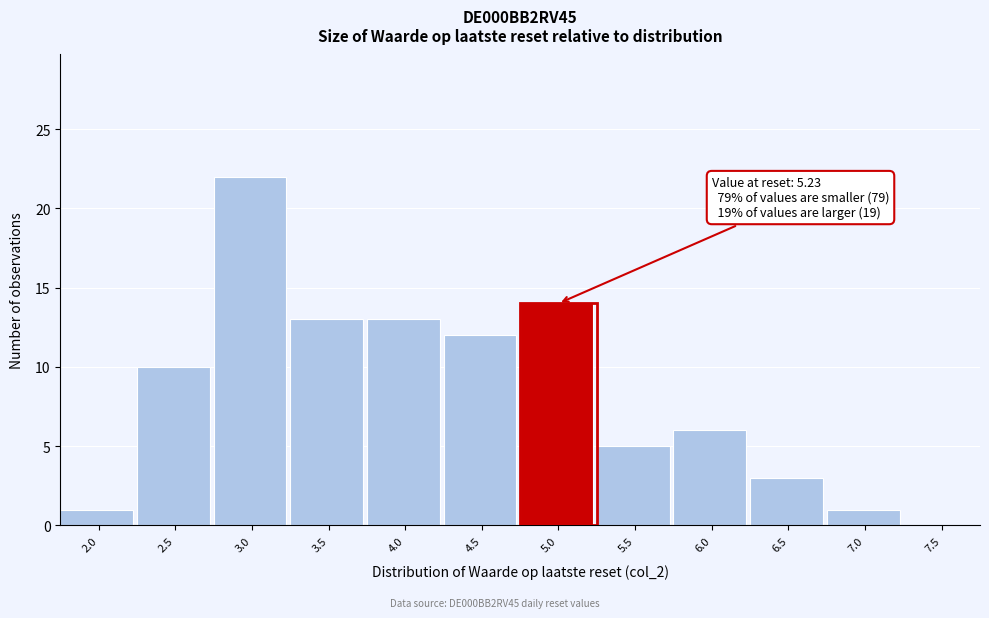

Reading right to left, what are all the values shown in this chart?

7.5=0	7.0=1	6.5=3	6.0=6	5.5=5	5.0=14	4.5=12	4.0=13	3.5=13	3.0=22	2.5=10	2.0=1